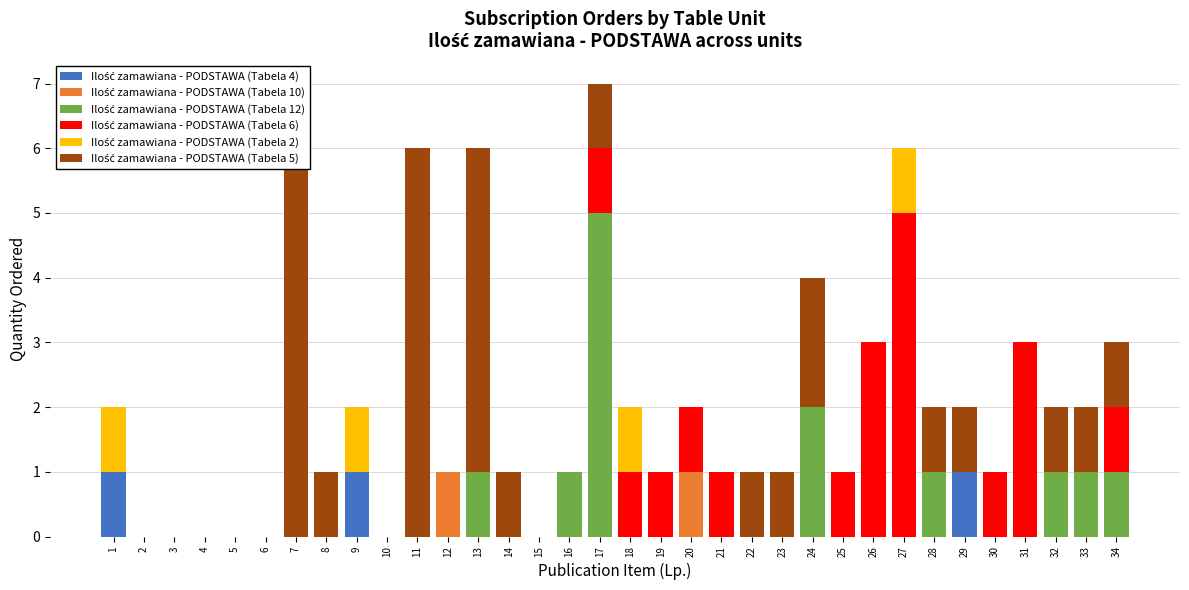

Which series has the largest total across all categories?

Ilość zamawiana - PODSTAWA (Tabela 5)